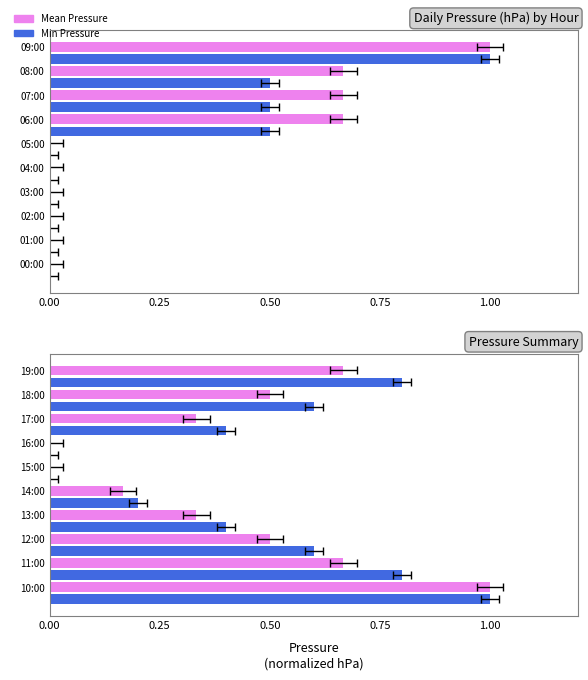

What is the greatest value displayed?

1.0